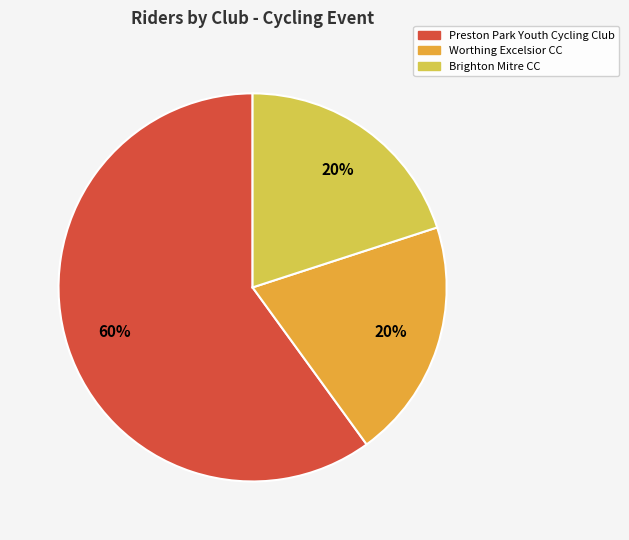

To the nearest percent, what is the difference between the largest and smallest slice percentages?

40%